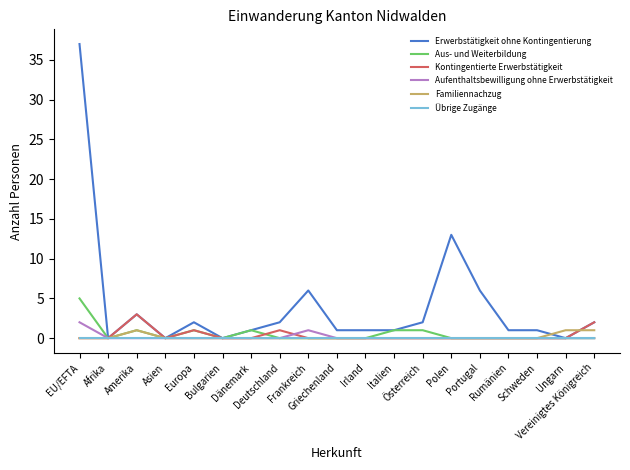

Which series has the largest total across all categories?

Erwerbstätigkeit ohne Kontingentierung